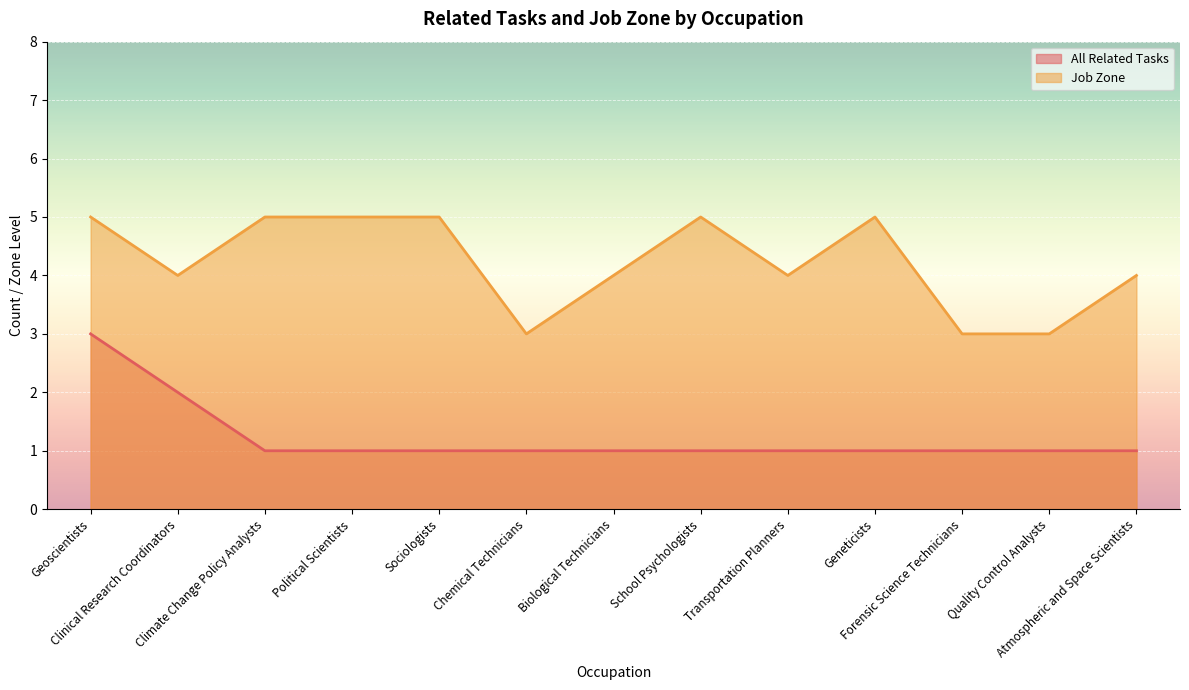

What is the average value of the All Related Tasks series?

1